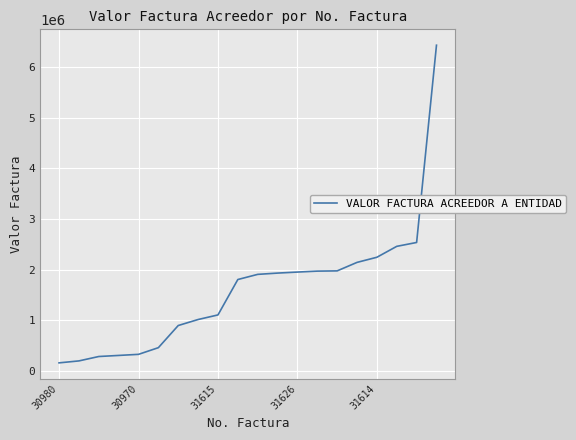

Does the chart display data point markers on the line(s)?

No